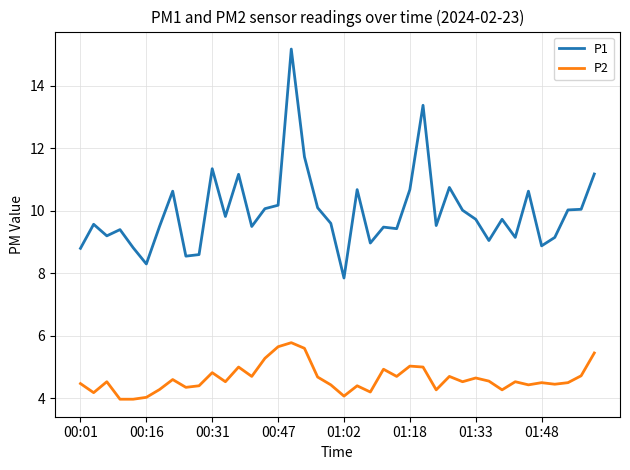

What is the difference between the maximum and minimum values in the P2 series?

1.8